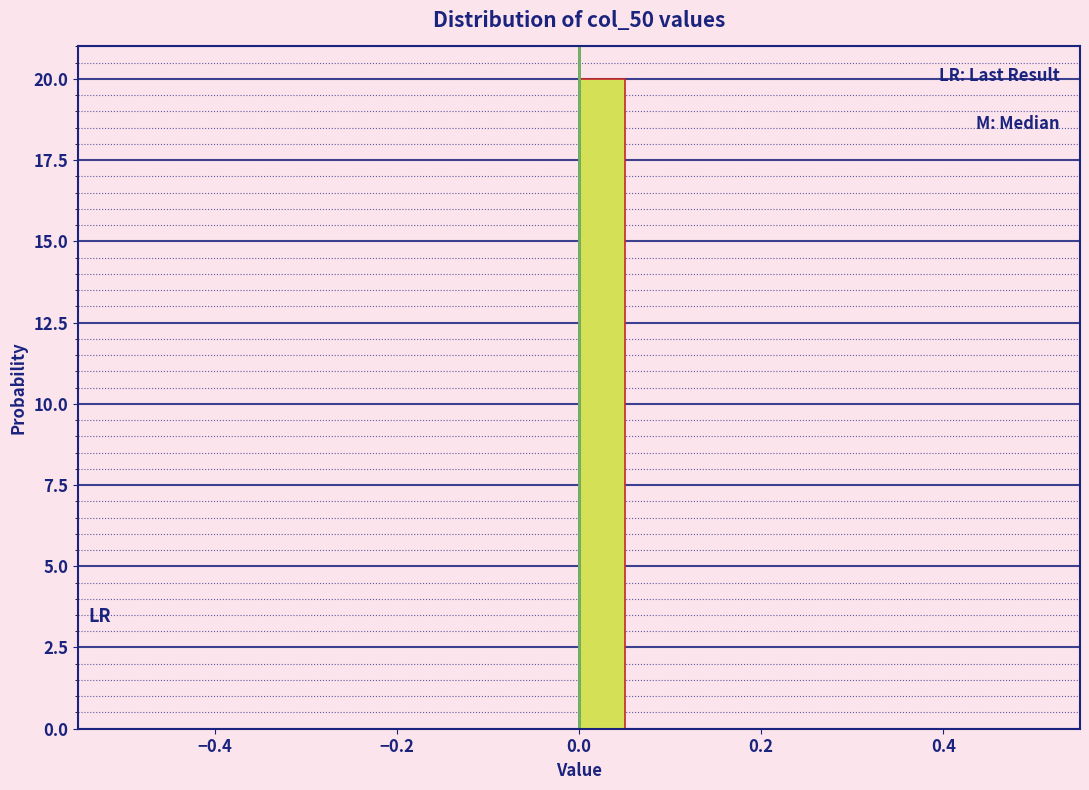

Around what value on the x-axis is the tallest bar? Give the approximate position of its centre, as read against the axis.

0.02